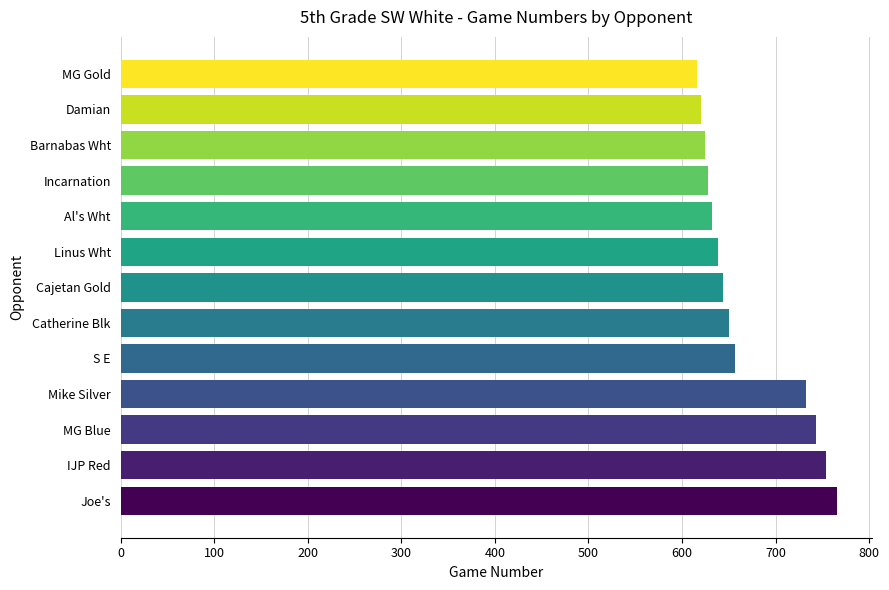

What is the ratio of the value at Linus Wht to the value at Joe's?

0.8